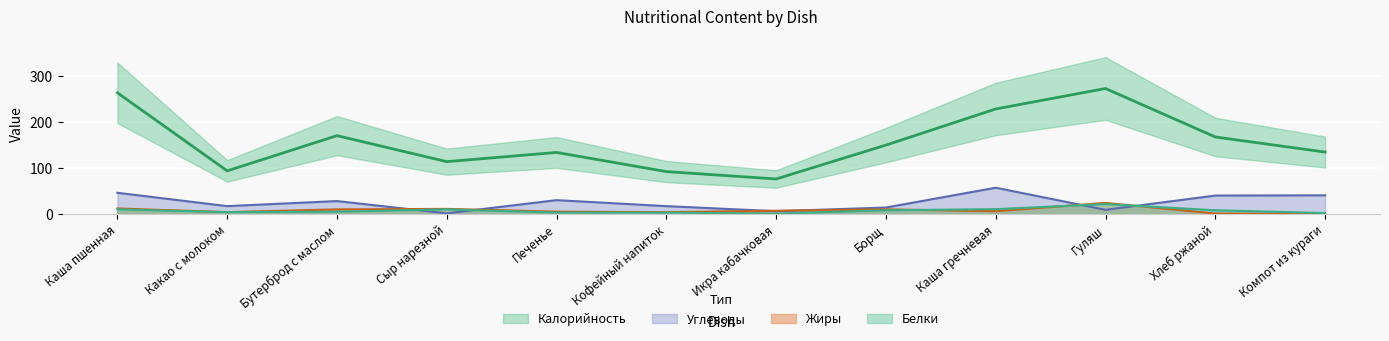

How many lines are shown in the chart?

4